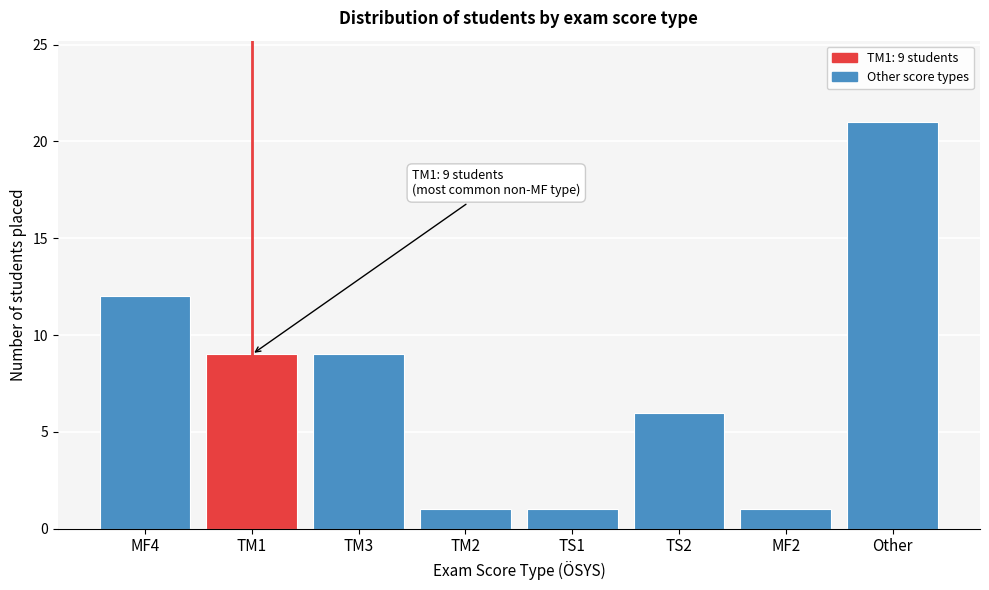

Reading left to right, extract all data points from this chart.

12	9	9	1	1	6	1	21